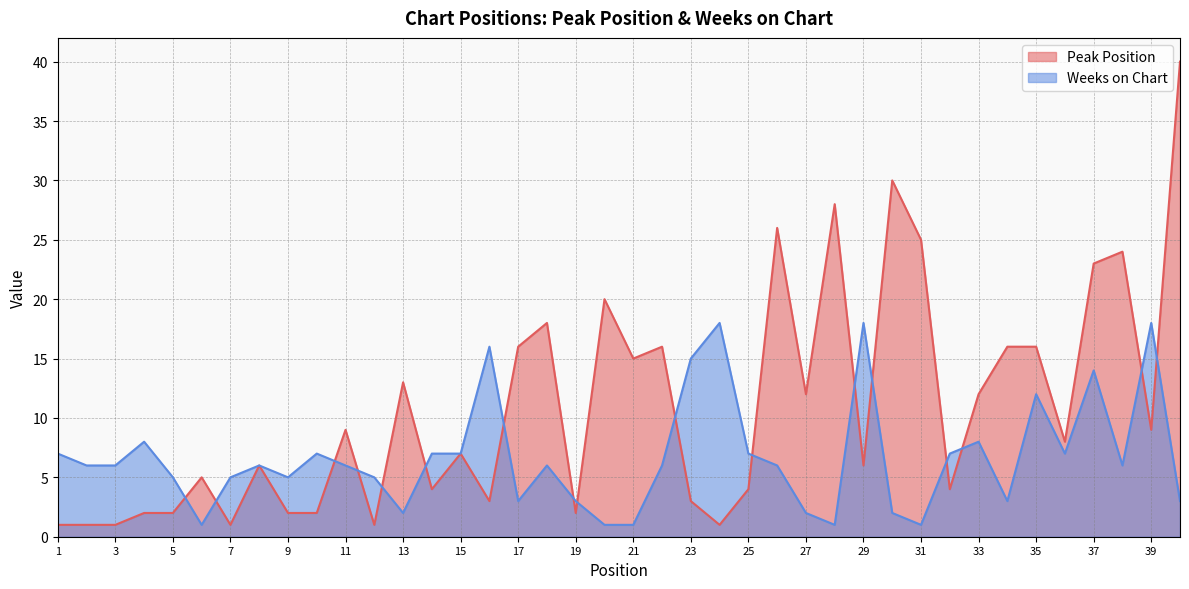

Between 28 and 32, which is larger?

28